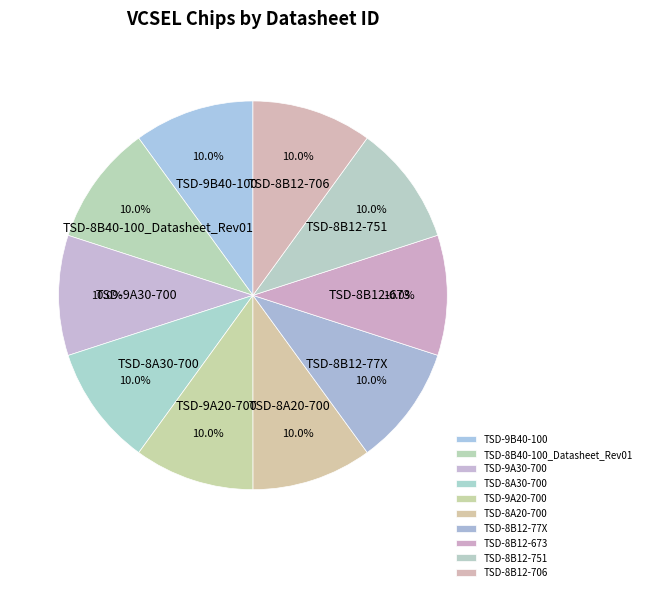

How many segments does this pie chart have?

10